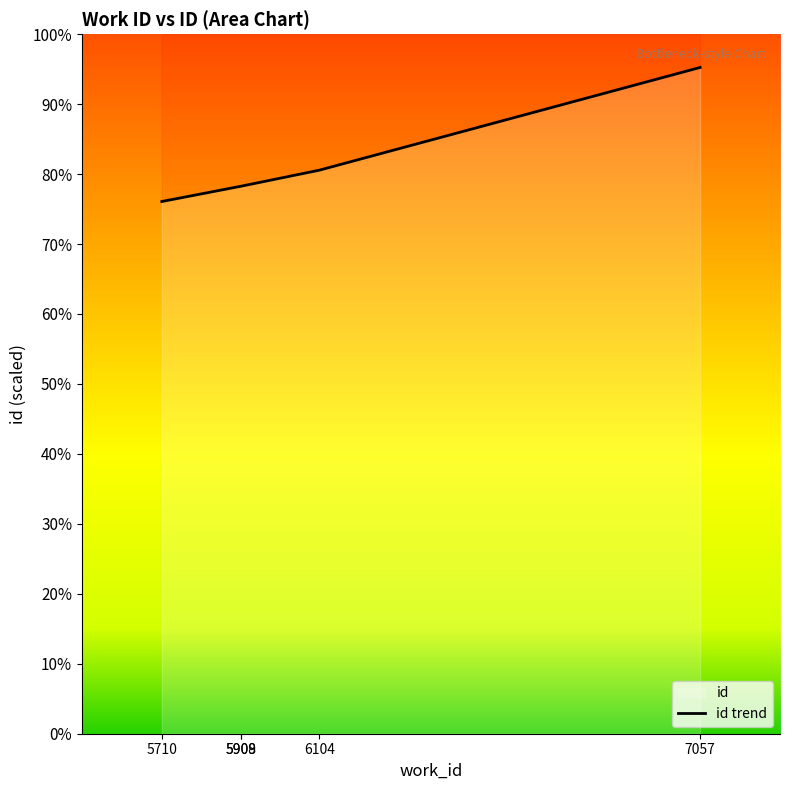

List the labels in order of value, largest first.

7057, 6104, 5909, 5908, 5710